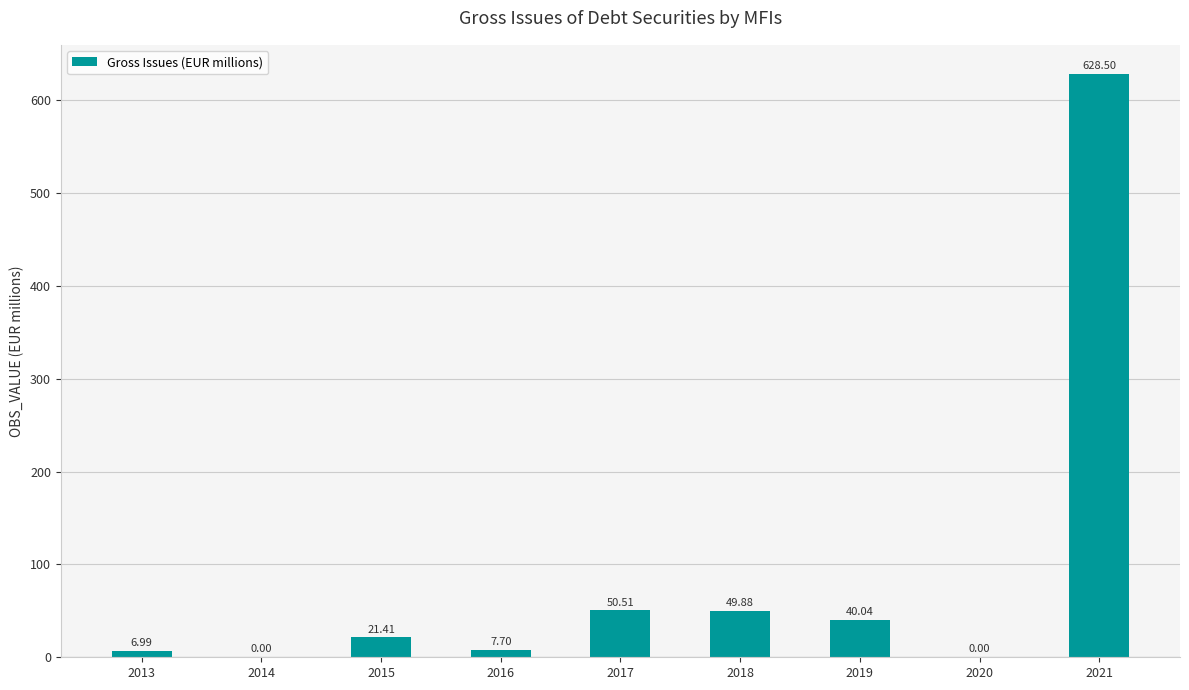

What is the change in value from 2016 to 2017?

+42.8